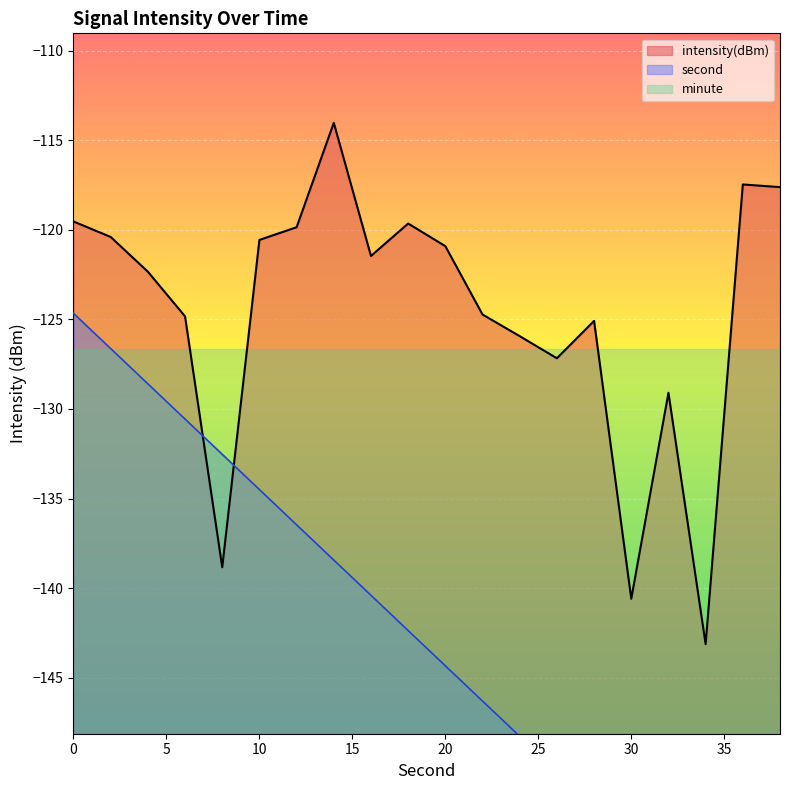

At which category does intensity reach its first local peak?

14